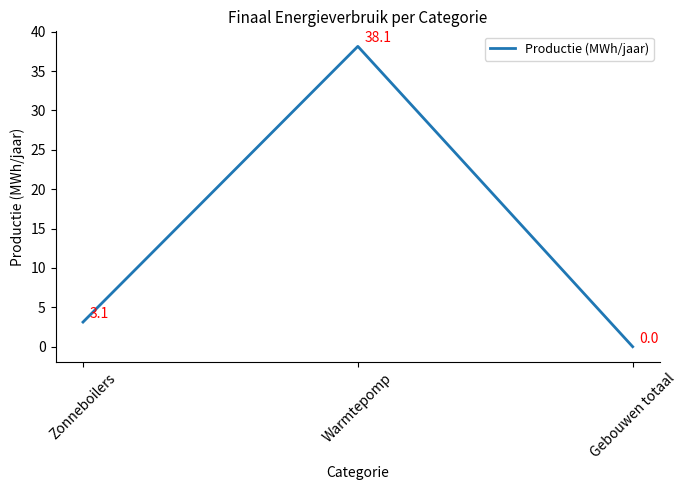

Count the number of values greater than 3.

2